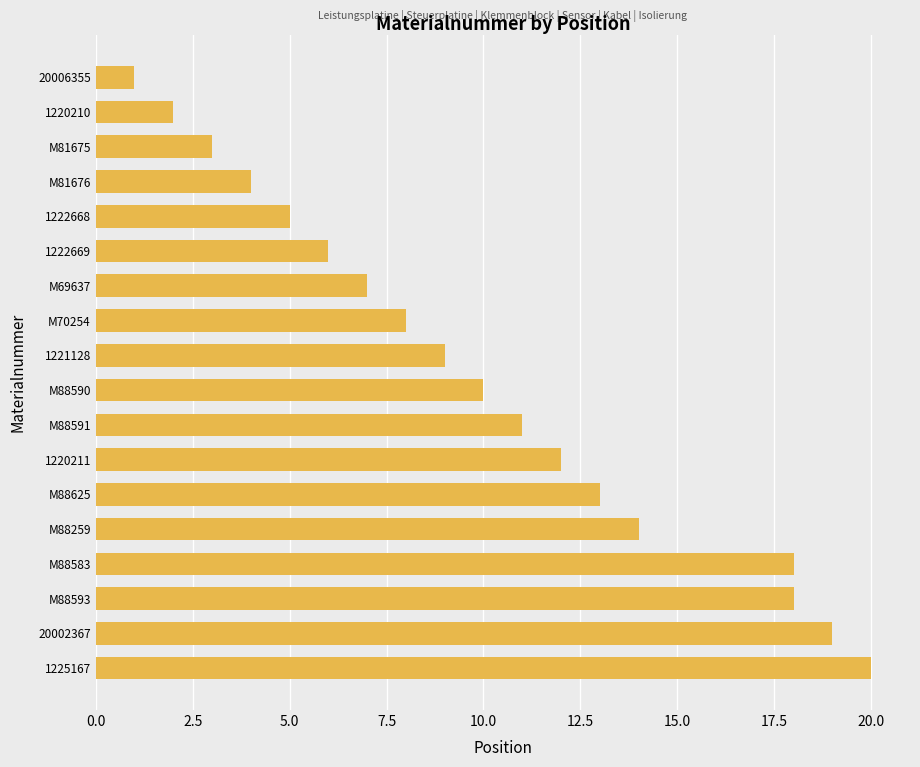

What is the label of the 7th bar from the top?

M69637